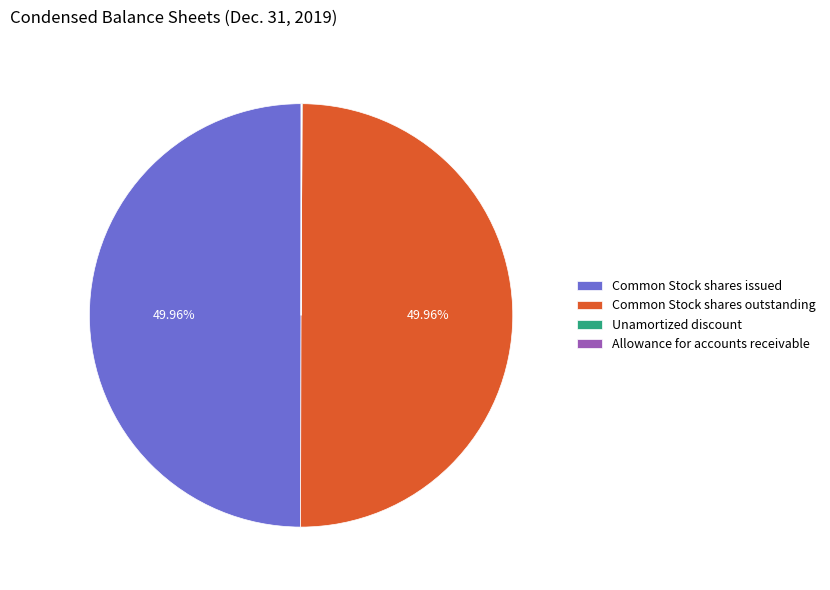

Is the sum of Common Stock shares issued and Common Stock shares outstanding greater than half?

Yes